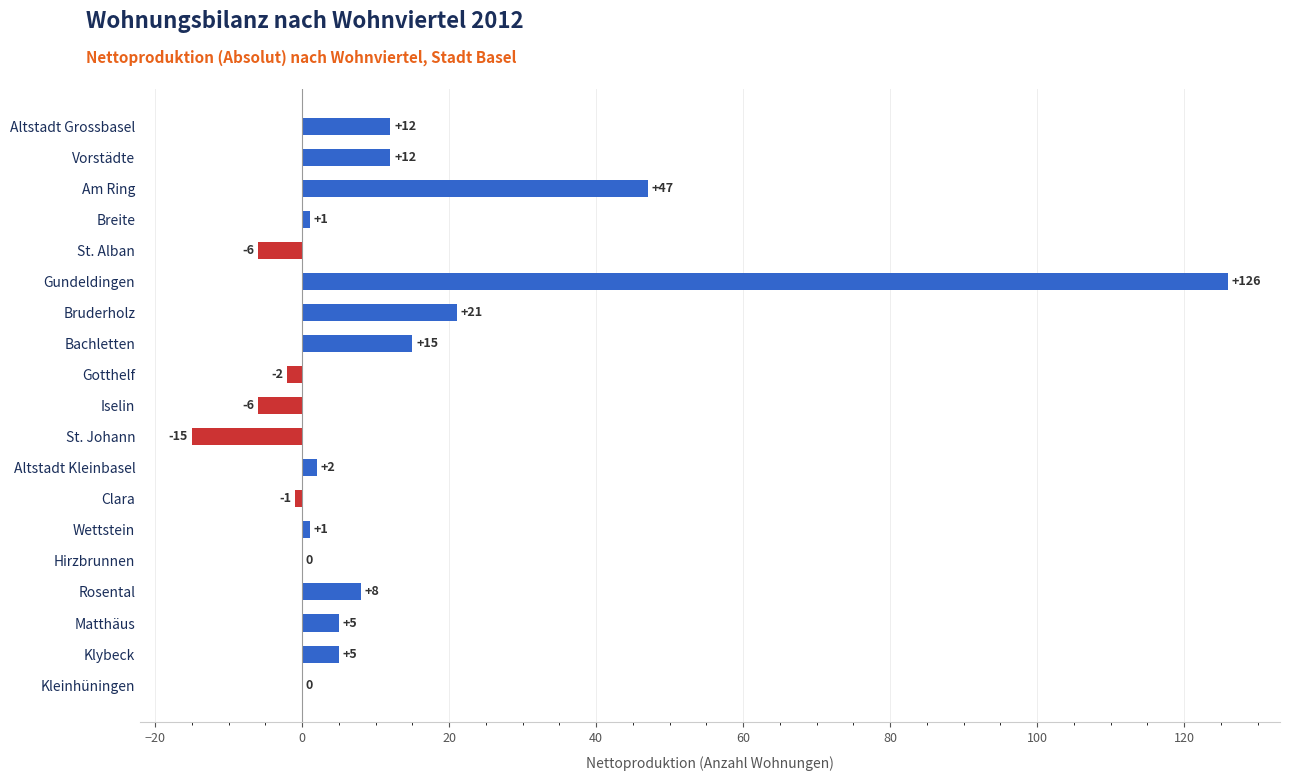

At which category does the chart reach its peak across all series?

Gundeldingen